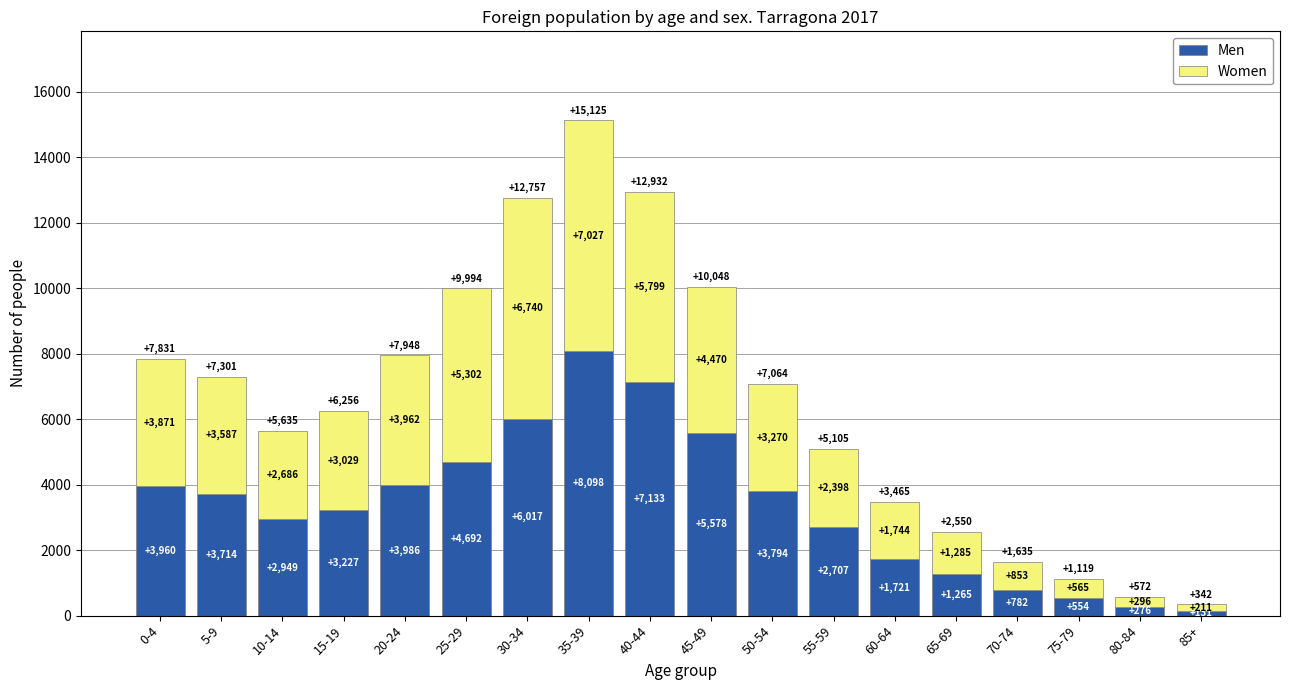

At which label does Men first exceed 3714?

0-4